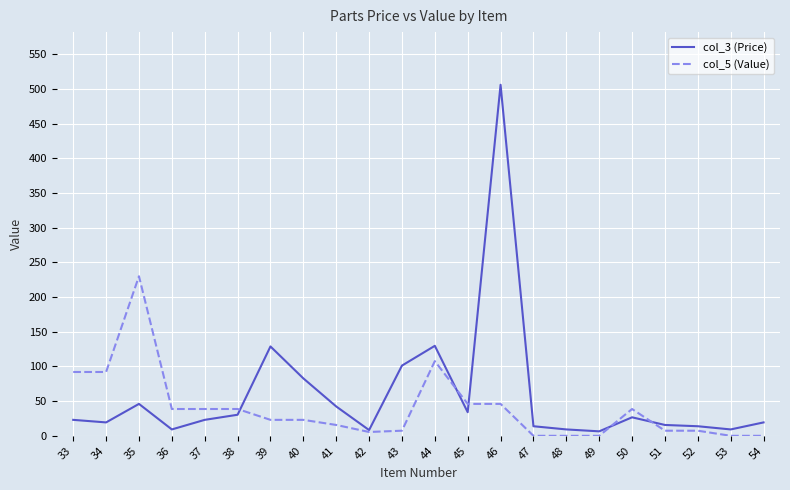

What is the difference between the highest and lowest values at 35?

184.0